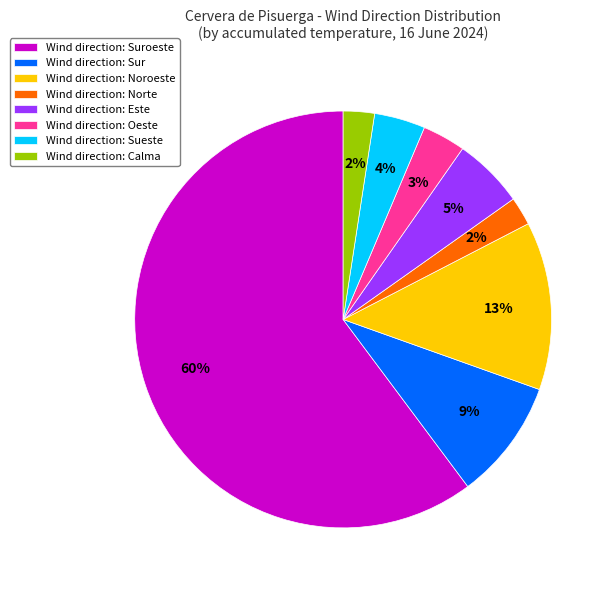

Which has a higher value, Wind direction: Suroeste or Wind direction: Oeste?

Wind direction: Suroeste